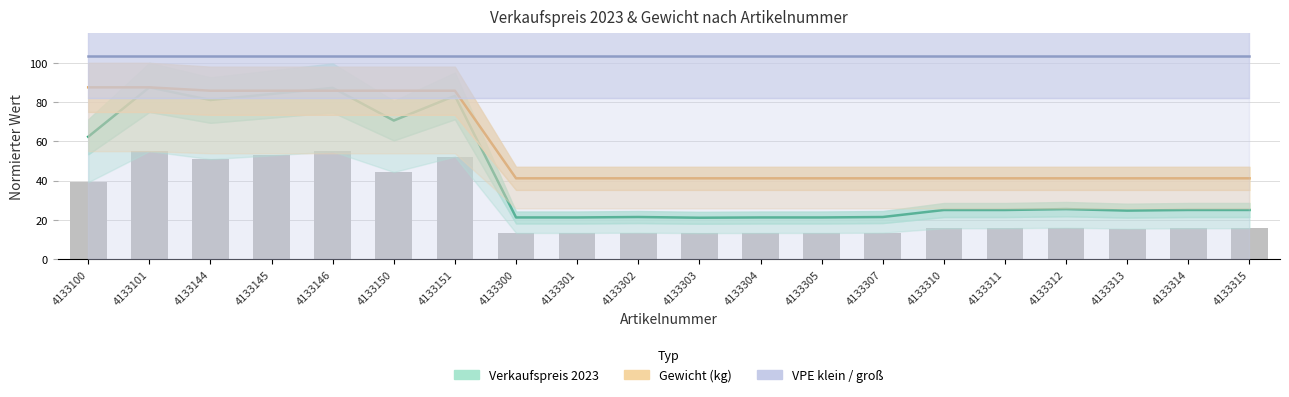

Is it true that Gewicht (kg) equals 41.2 at 4133300?

True